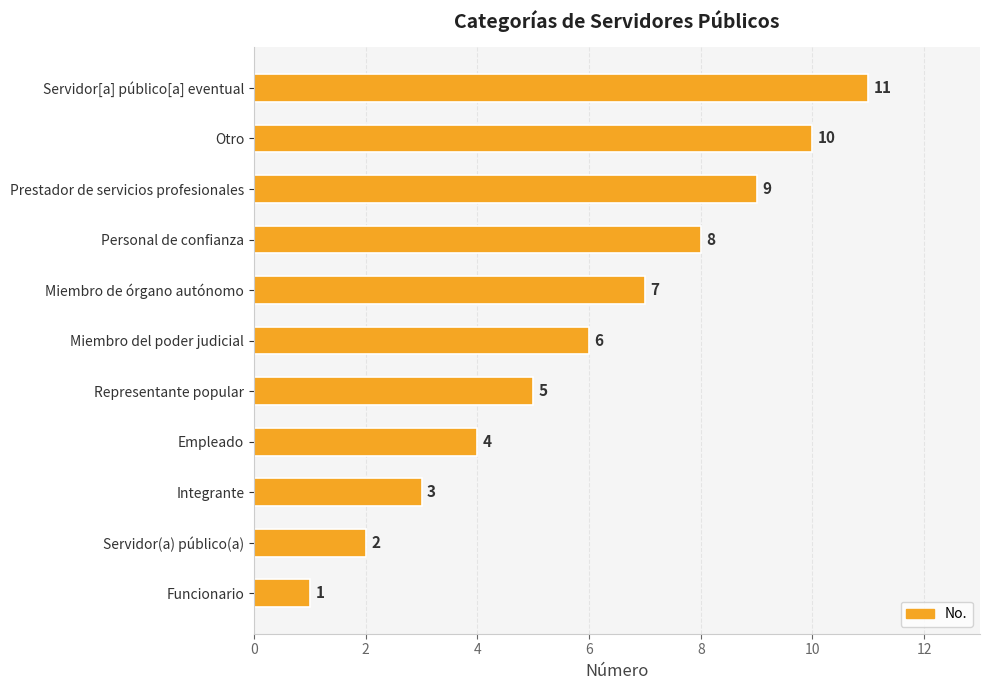

The chart shows a value of 10 at Miembro de órgano autónomo. True or false?

False